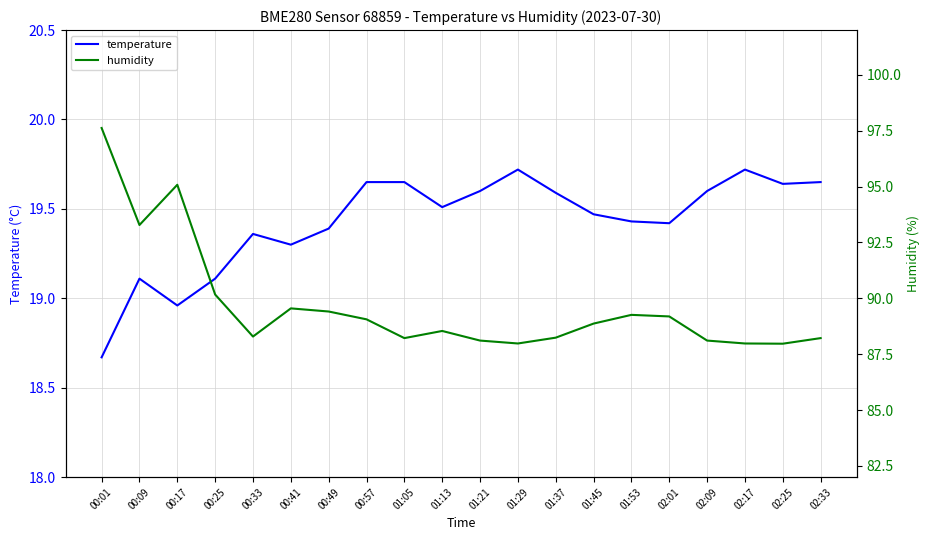

Count the number of data series in this chart.

2